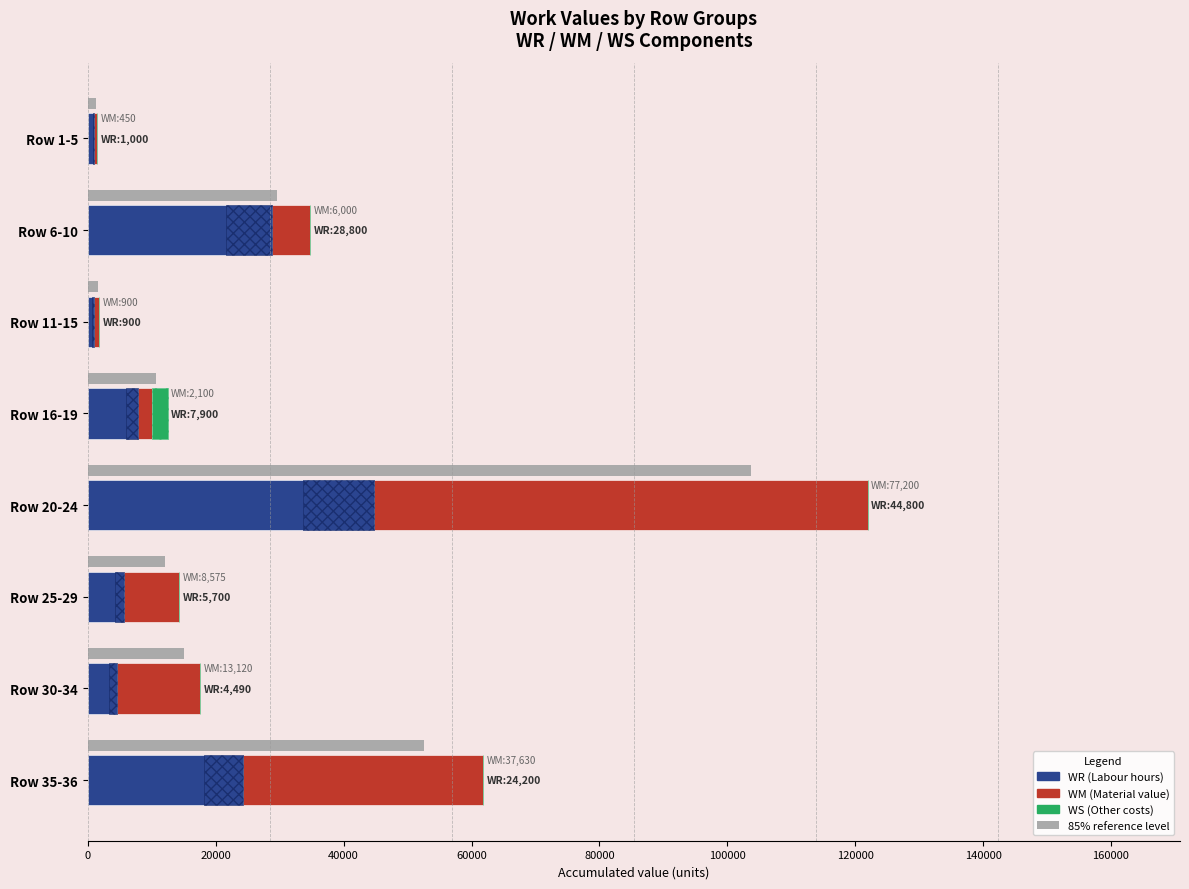

Count the number of data series in this chart.

3